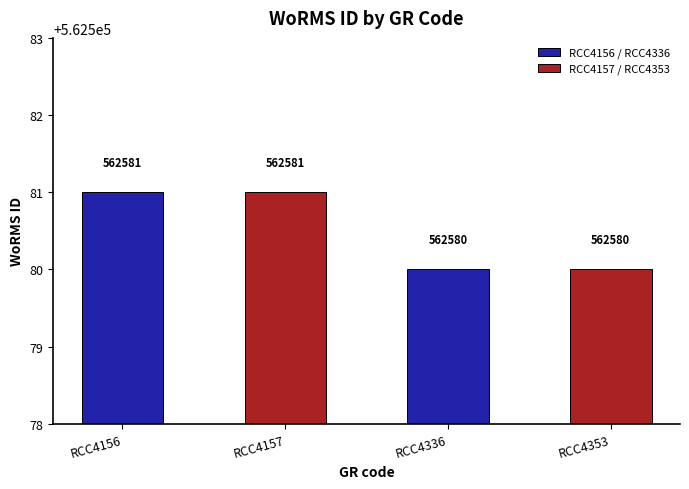

Which has a higher value, RCC4353 or RCC4157?

RCC4157